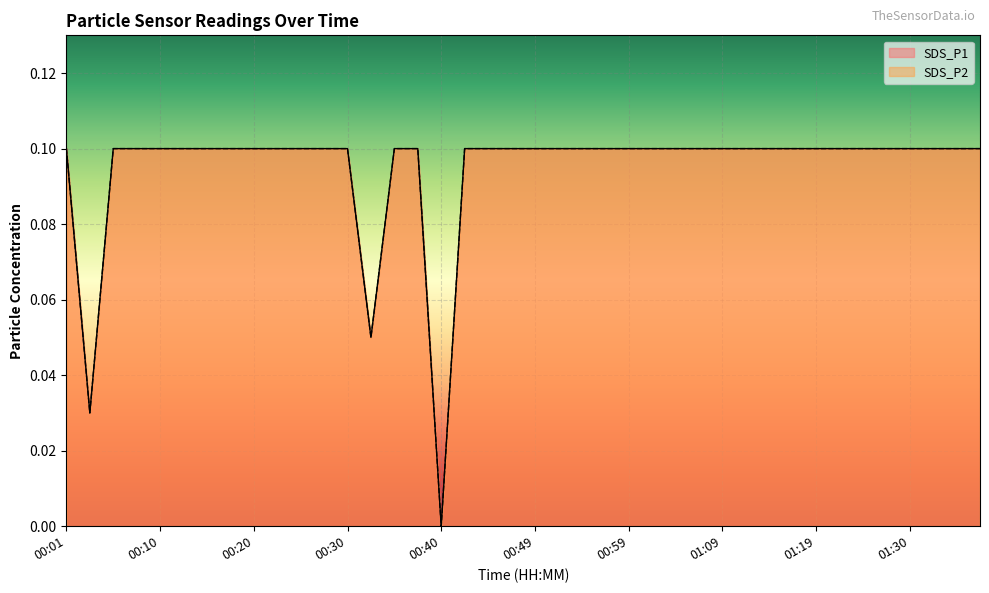

What position from the right is 00:01?

40